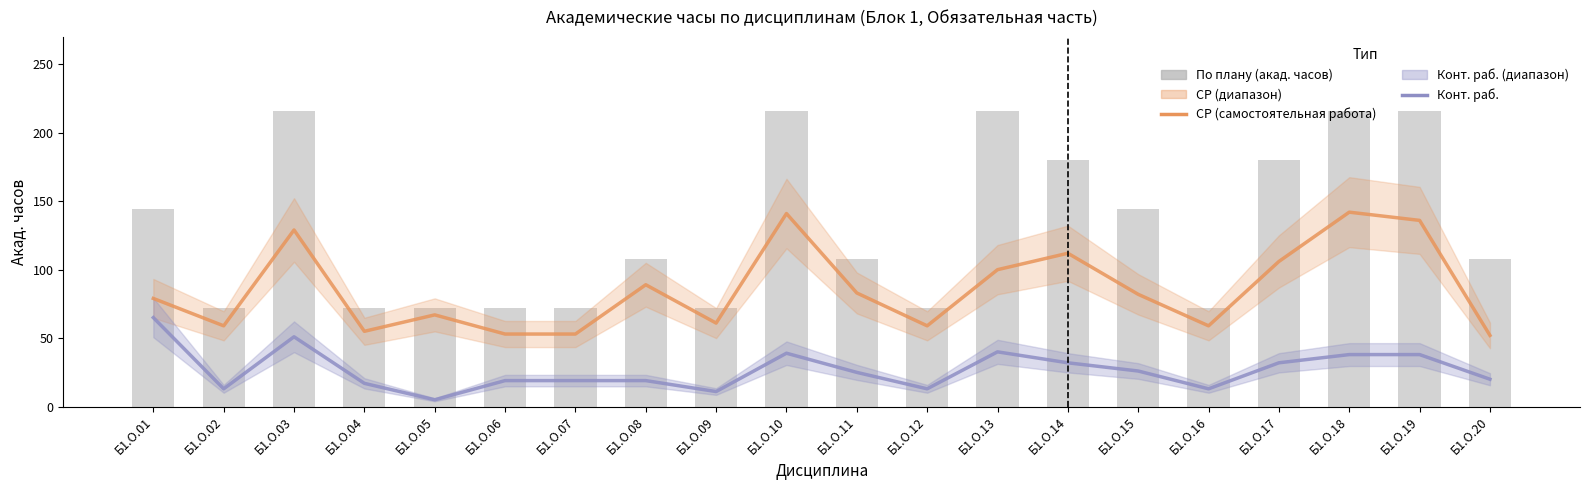

What is the value of the По плану (акад. часов) bar at the 16th from the left?

72